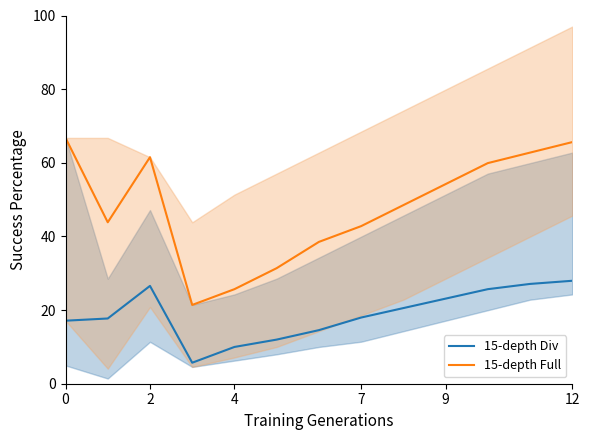

What is the sum of all 15-depth Div values?

246.0